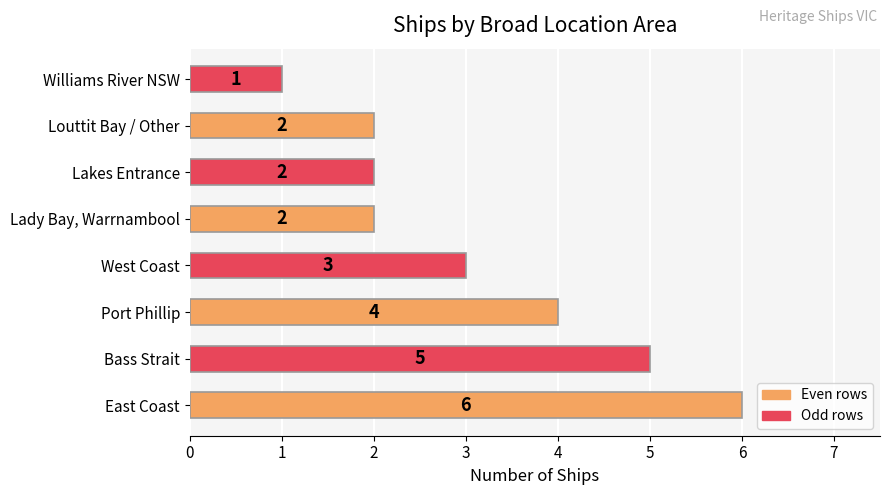

Is it true that the value at Bass Strait is 5?

True